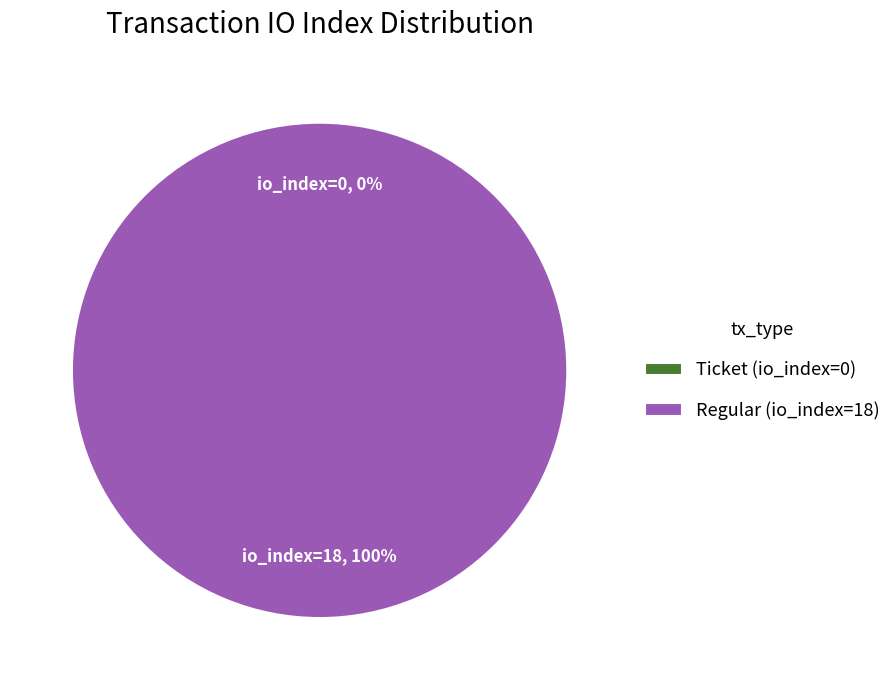

Count the number of slices in the pie.

2